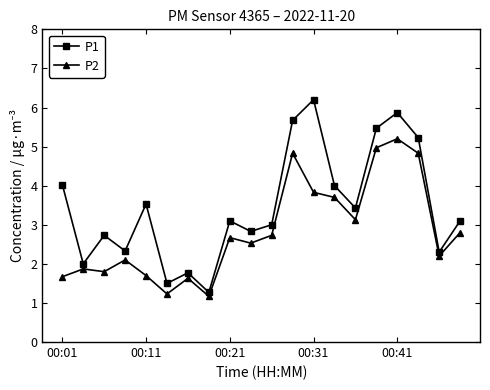

What is the average value of the P2 series?

2.8